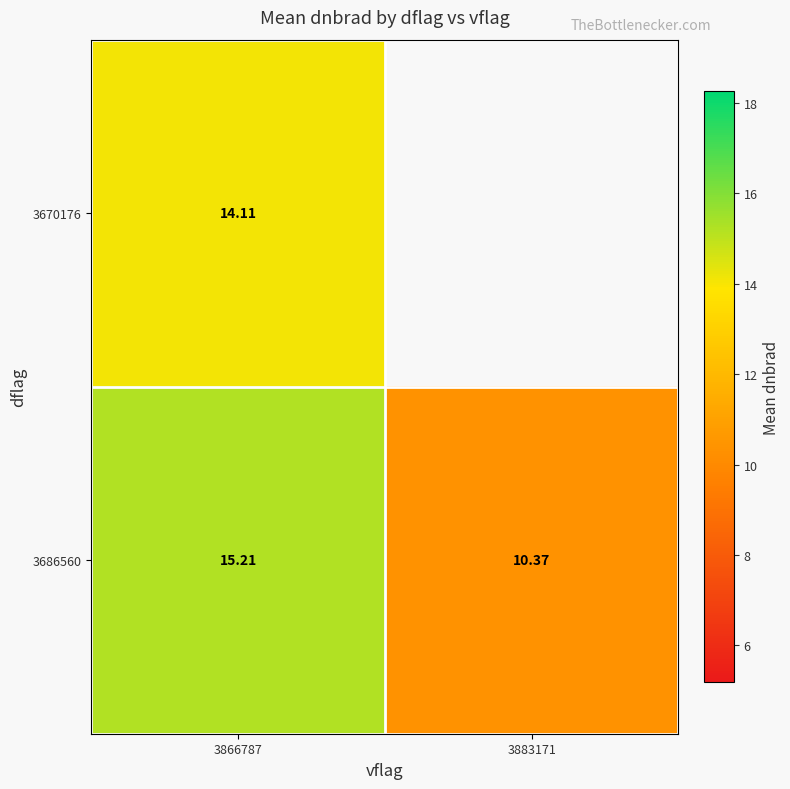

Is the value of 3686560 at 3883171 greater than the value of 3670176 at 3866787?

No